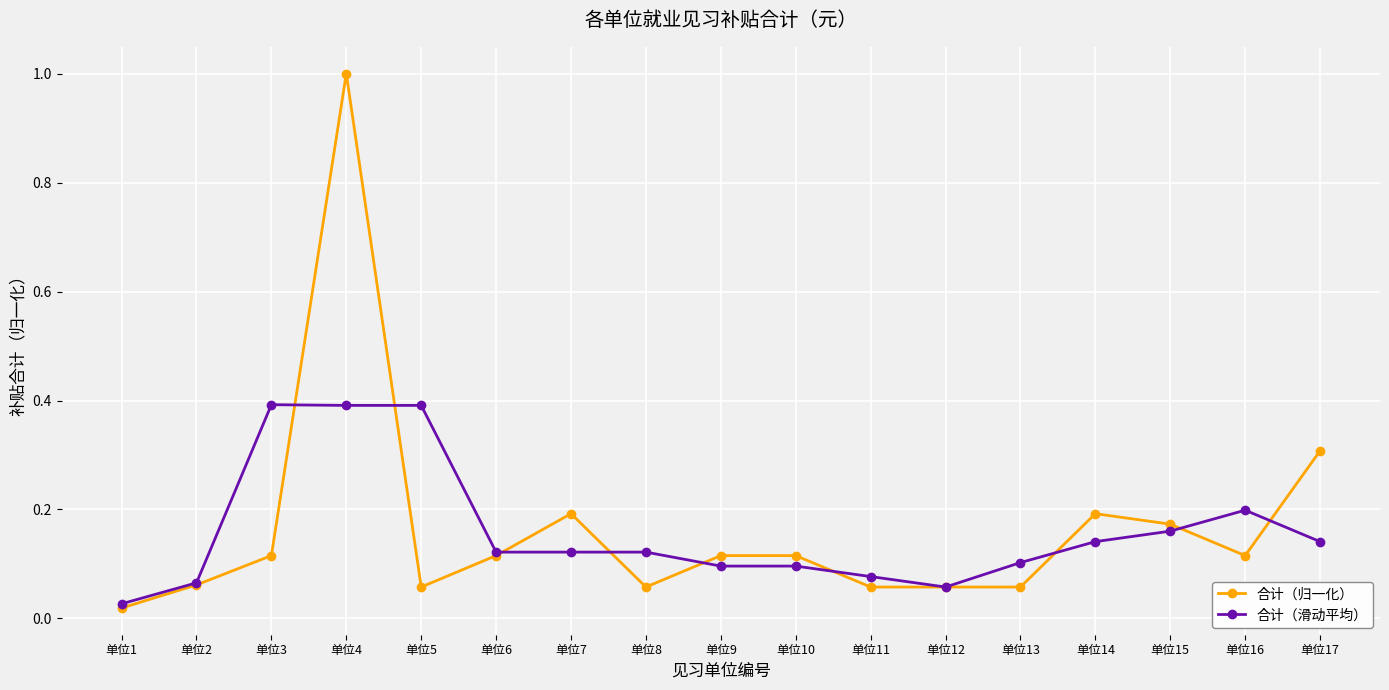

Is it true that 合计（滑动平均） equals 0.1 at 单位3?

False